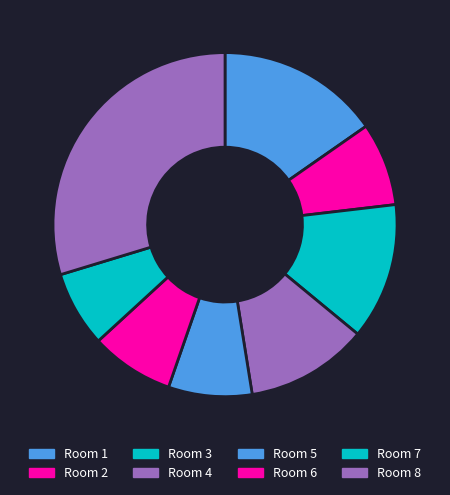

What is the largest slice in the pie chart?

Room 8